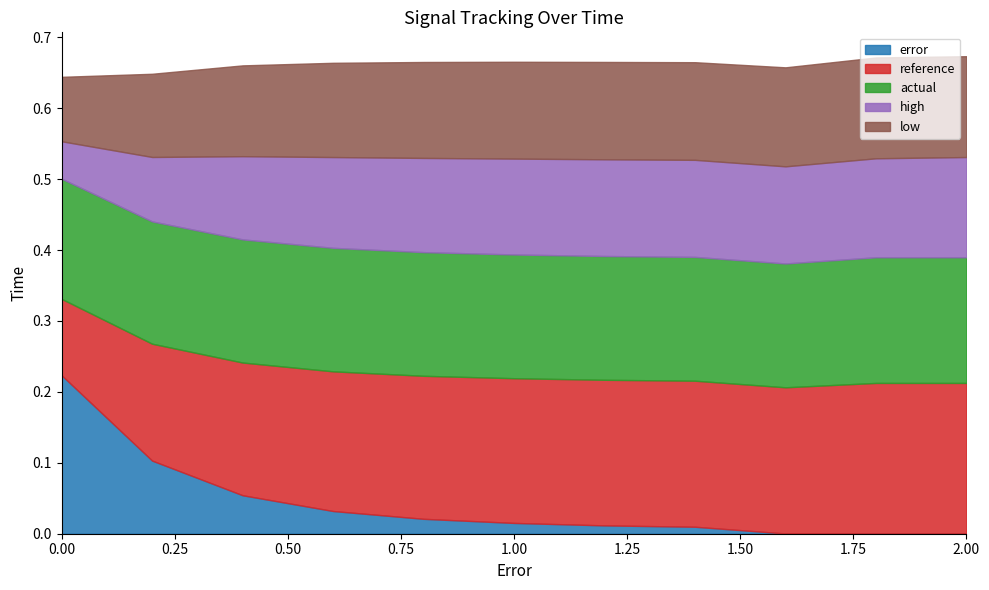

The error series shows 0.3 at 0.00. True or false?

False